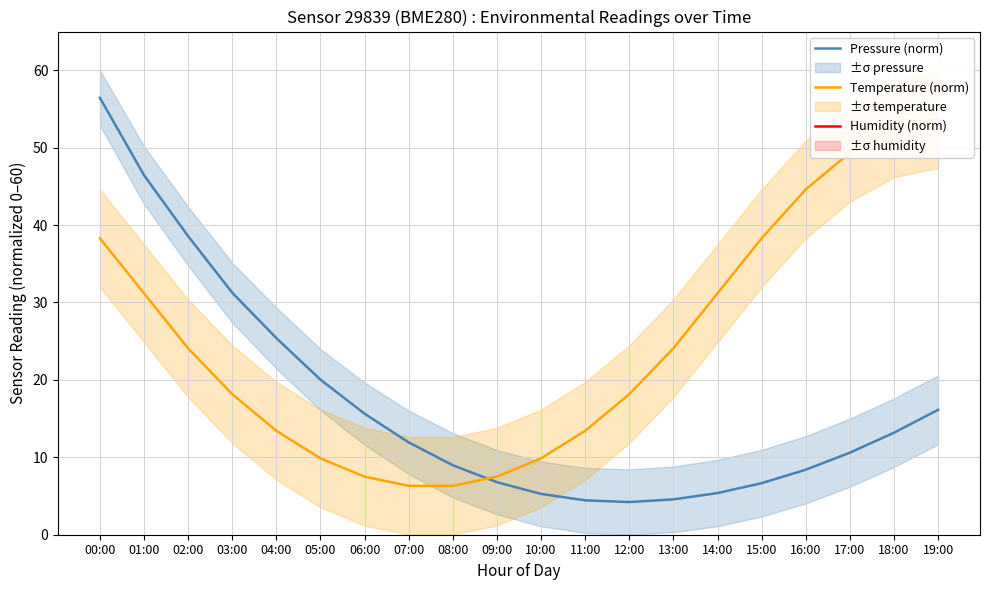

True or false: Temperature (norm) and Humidity (norm) cross at least once.

False